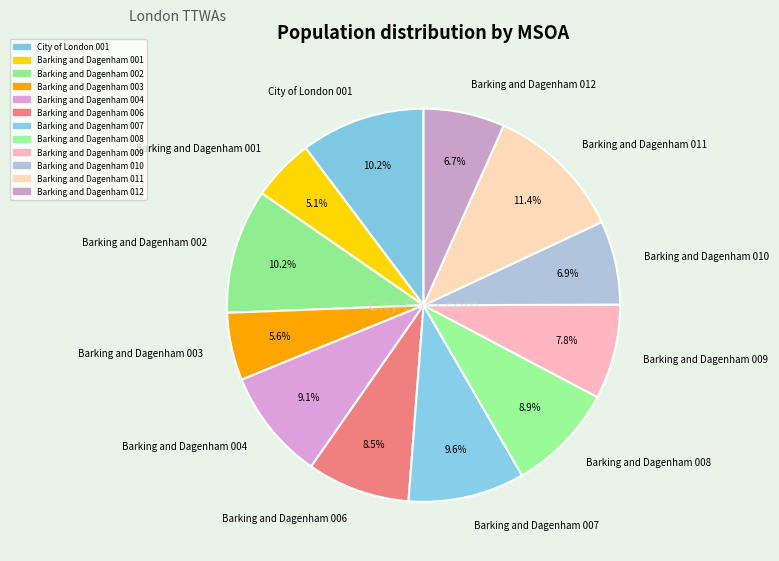

Is it true that Barking and Dagenham 009 is 8% of the pie?

True